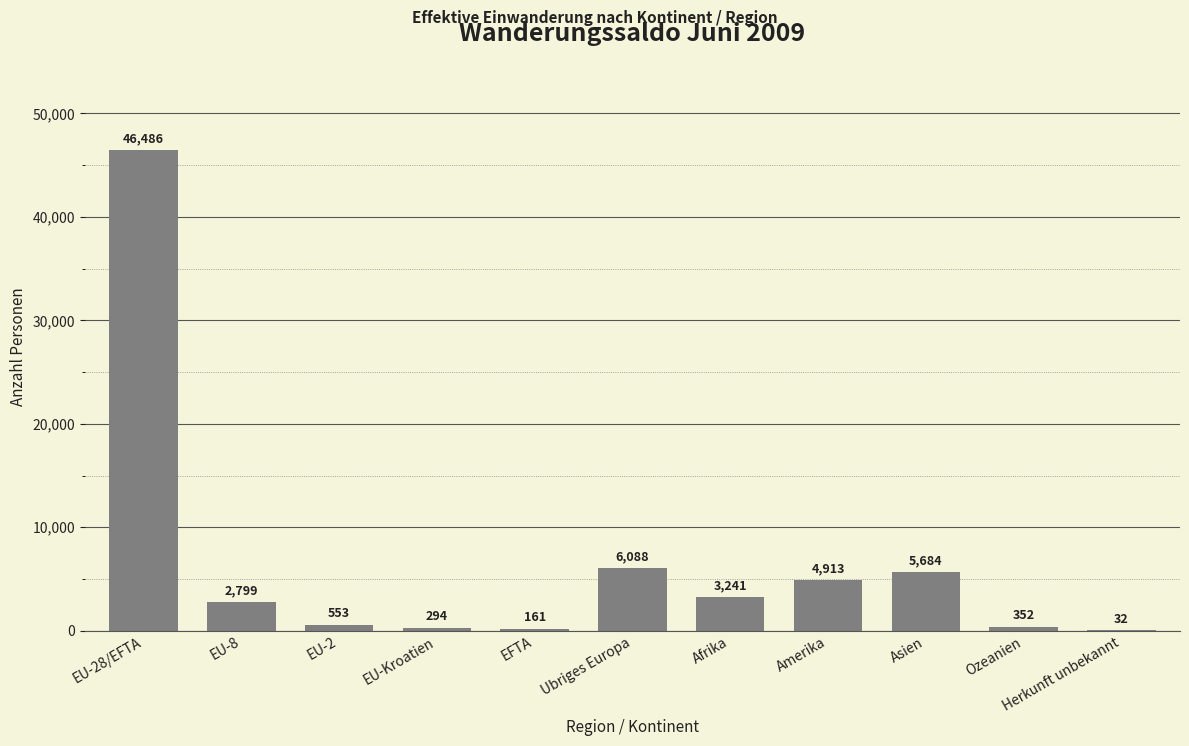

The value at EU-28/EFTA is 46486. True or false?

True